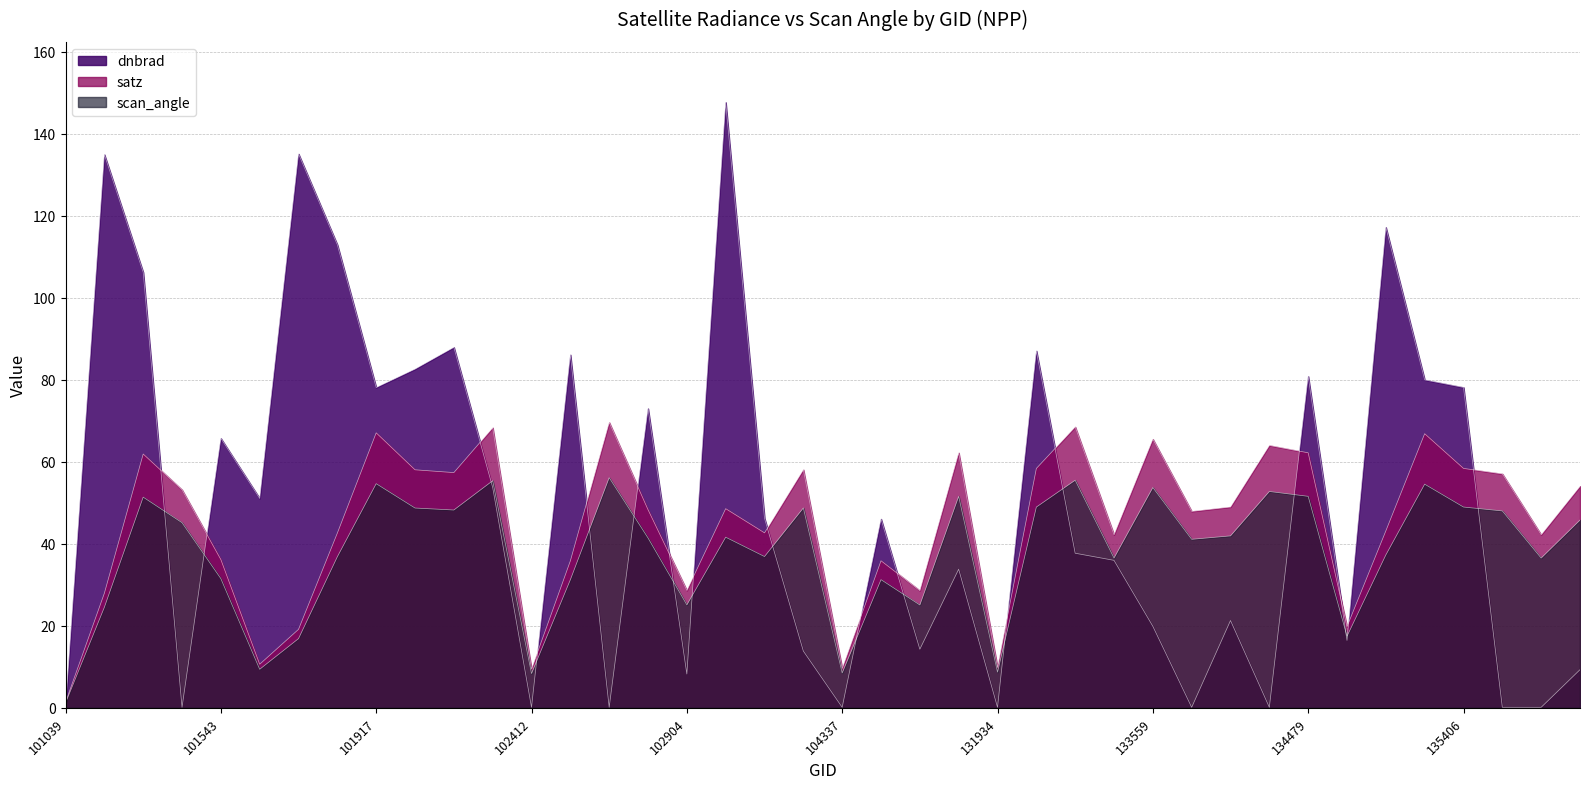

Which category has the lowest value in the scan_angle series?

101039